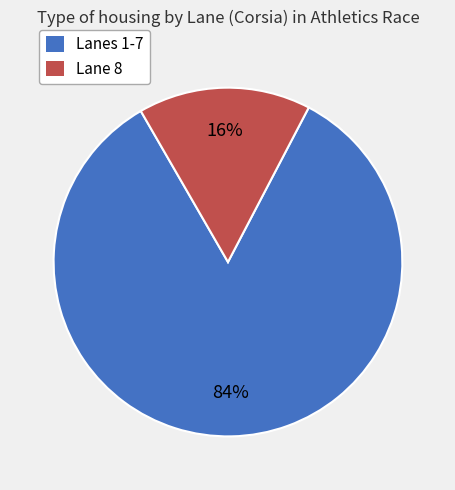

Is there a majority slice in this chart?

Yes